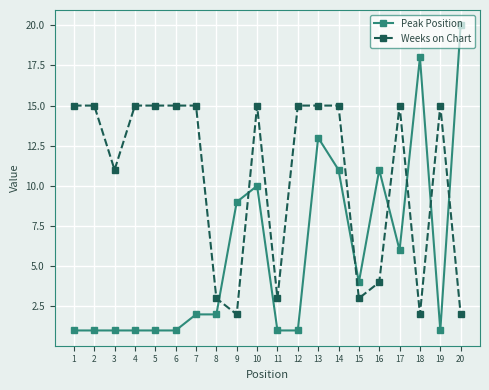

At which category does Weeks on Chart reach its first local valley?

3